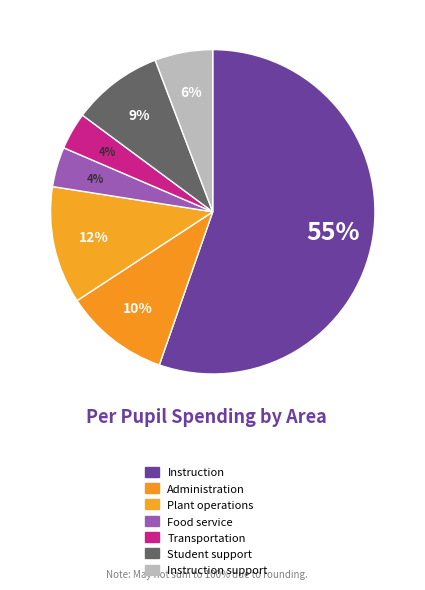

To the nearest percent, what portion does Instruction support represent?

6%